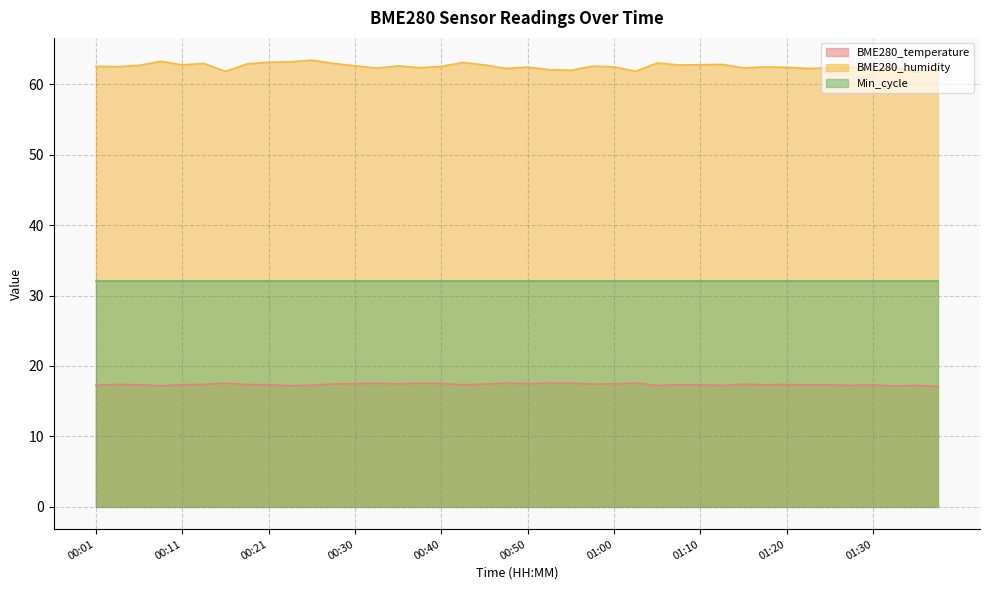

What is the difference between the highest and lowest values at 00:55?

44.4